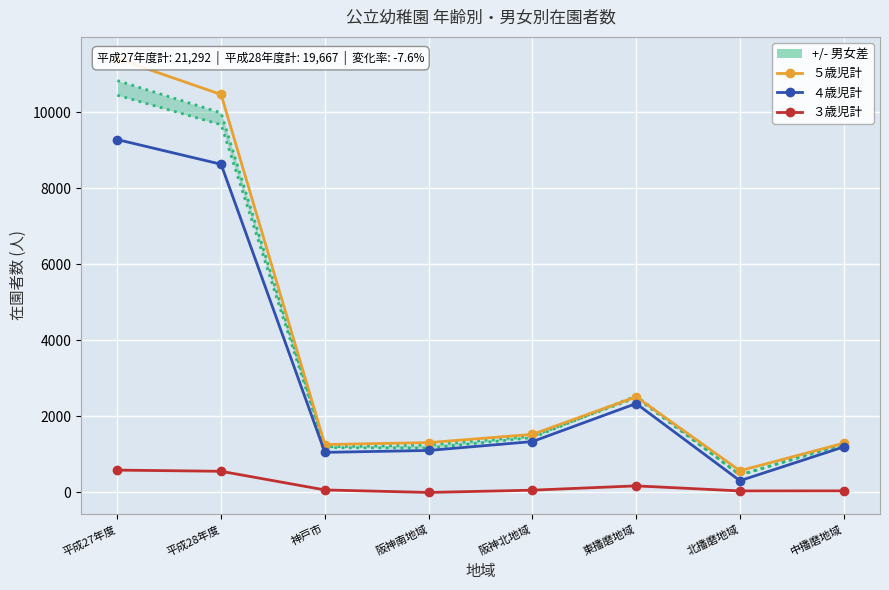

Count the number of data series in this chart.

4